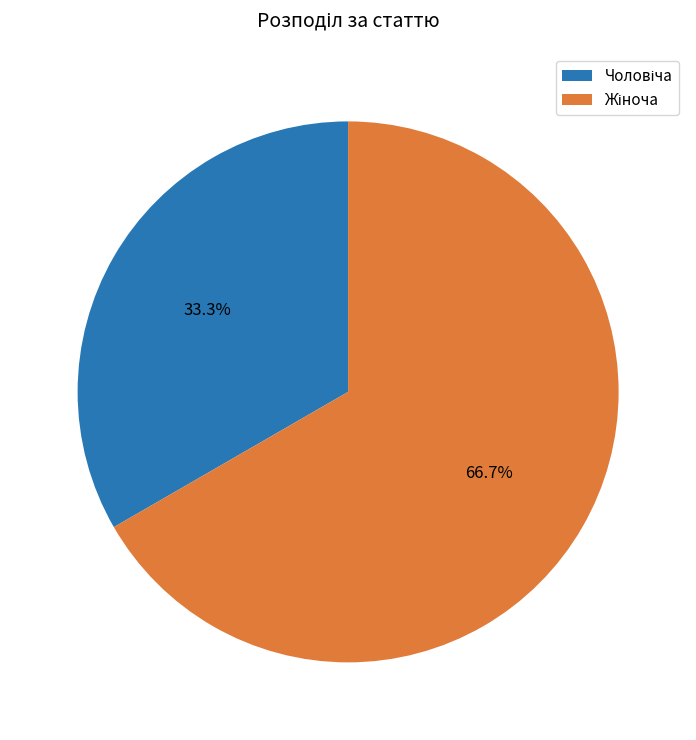

Is there a majority slice in this chart?

Yes